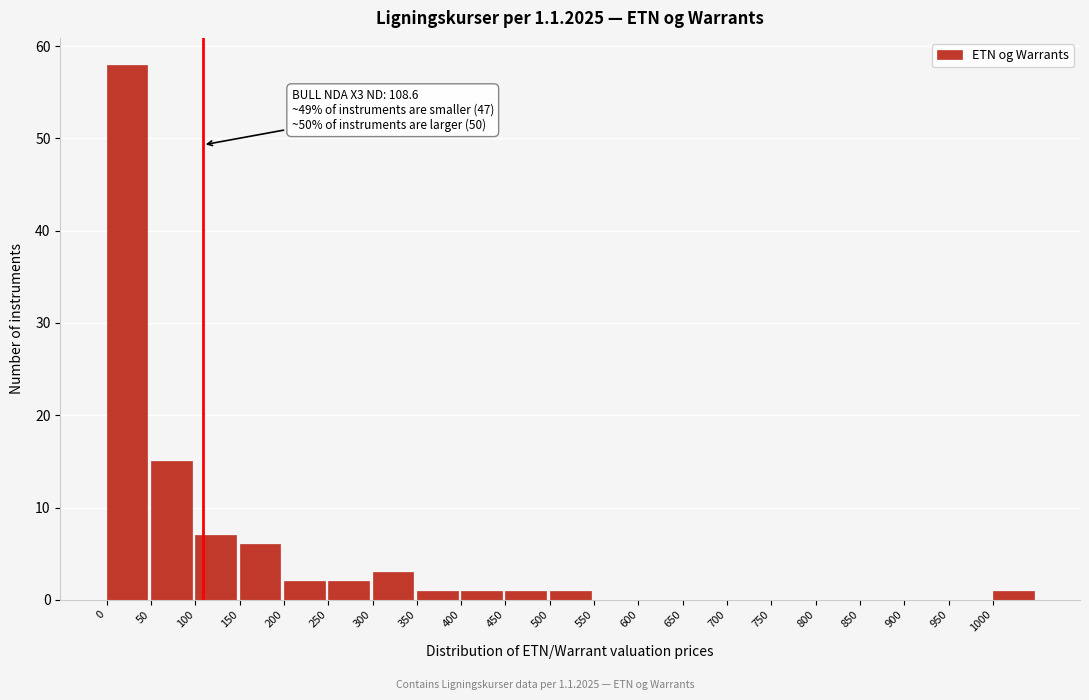

Which range on the x-axis has the tallest bar?

0 to 50